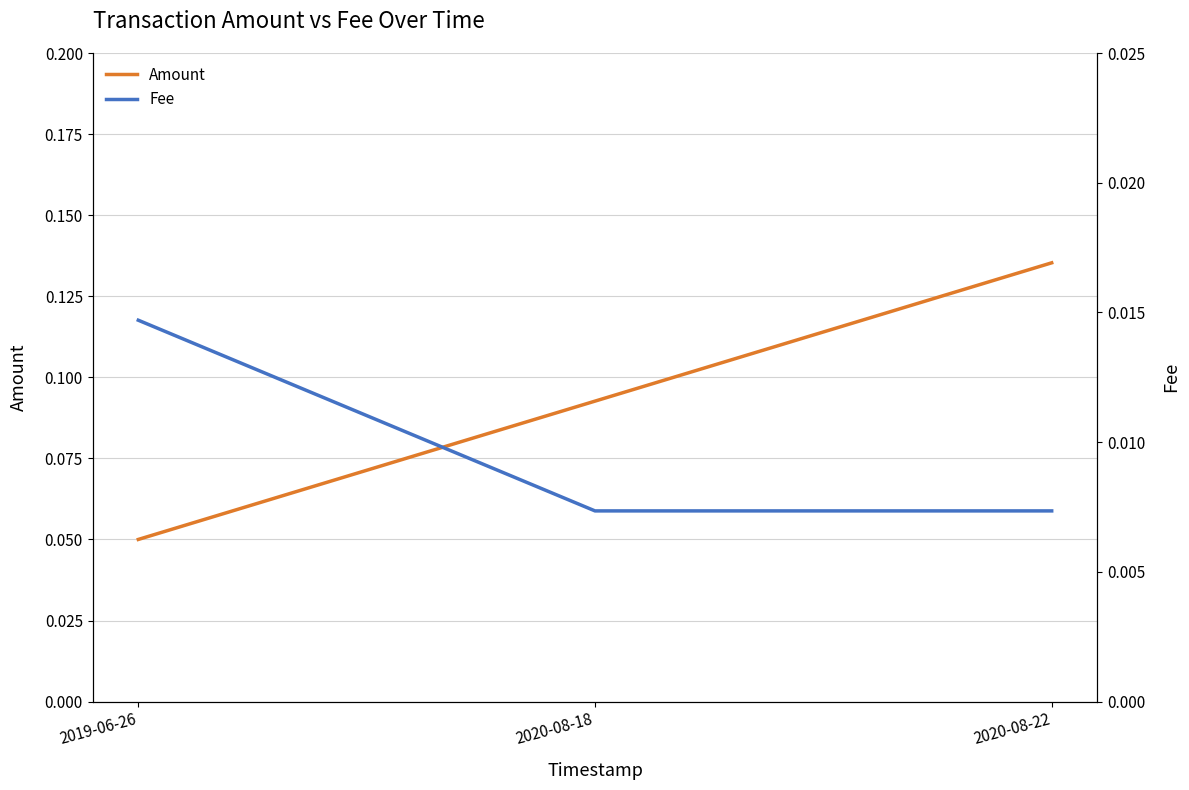

Which series has the largest total across all categories?

Amount